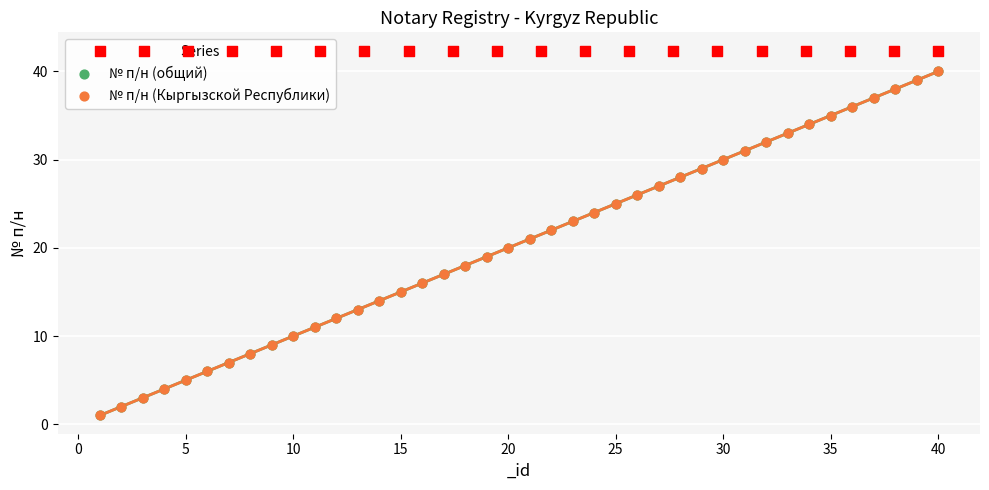

Is the value of № п/н (общий) at 26 greater than the value of № п/н (Кыргызской Республики) at 21?

Yes